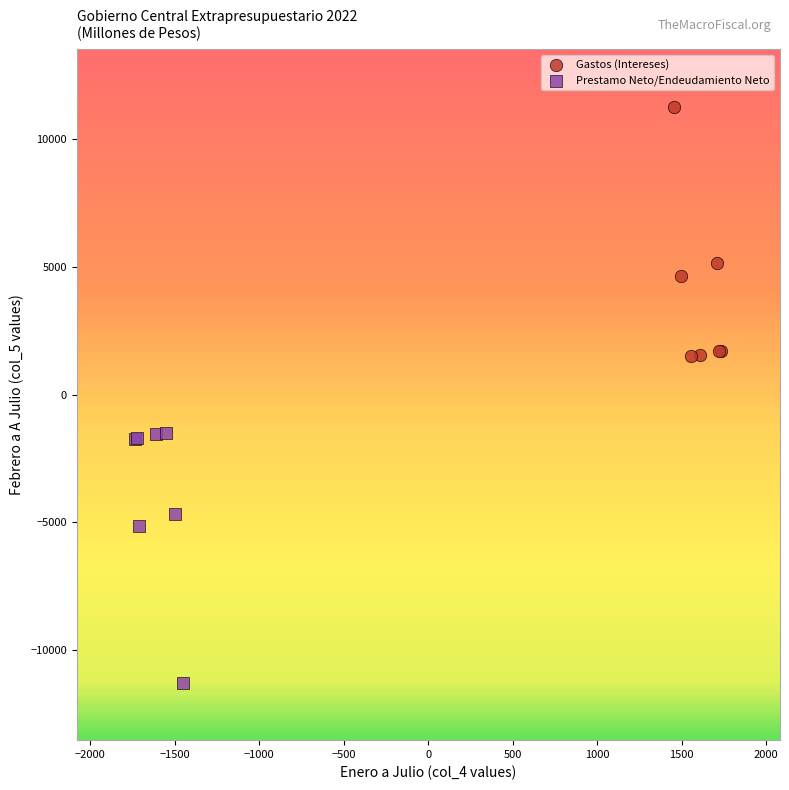

Which series reaches the minimum Y coordinate?

Prestamo Neto/Endeudamiento Neto